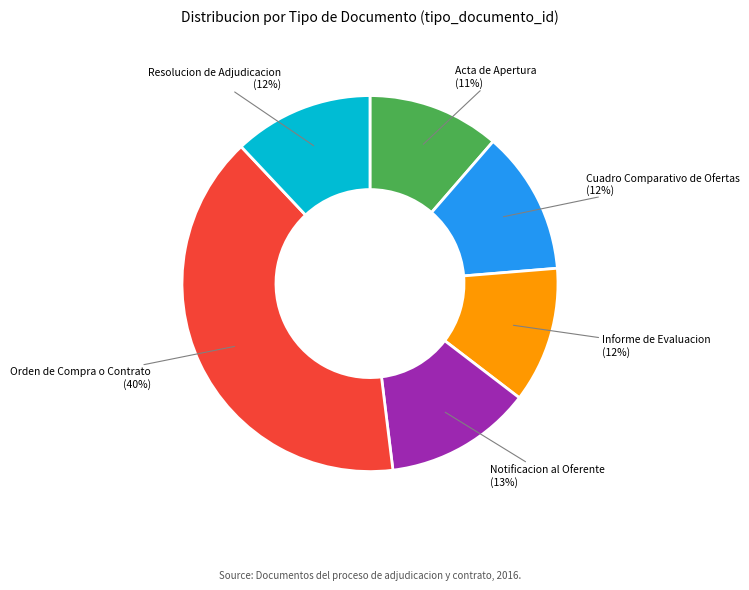

To the nearest percent, what is the difference between the Notificacion al Oferente and Resolucion de Adjudicacion slice percentages?

1%